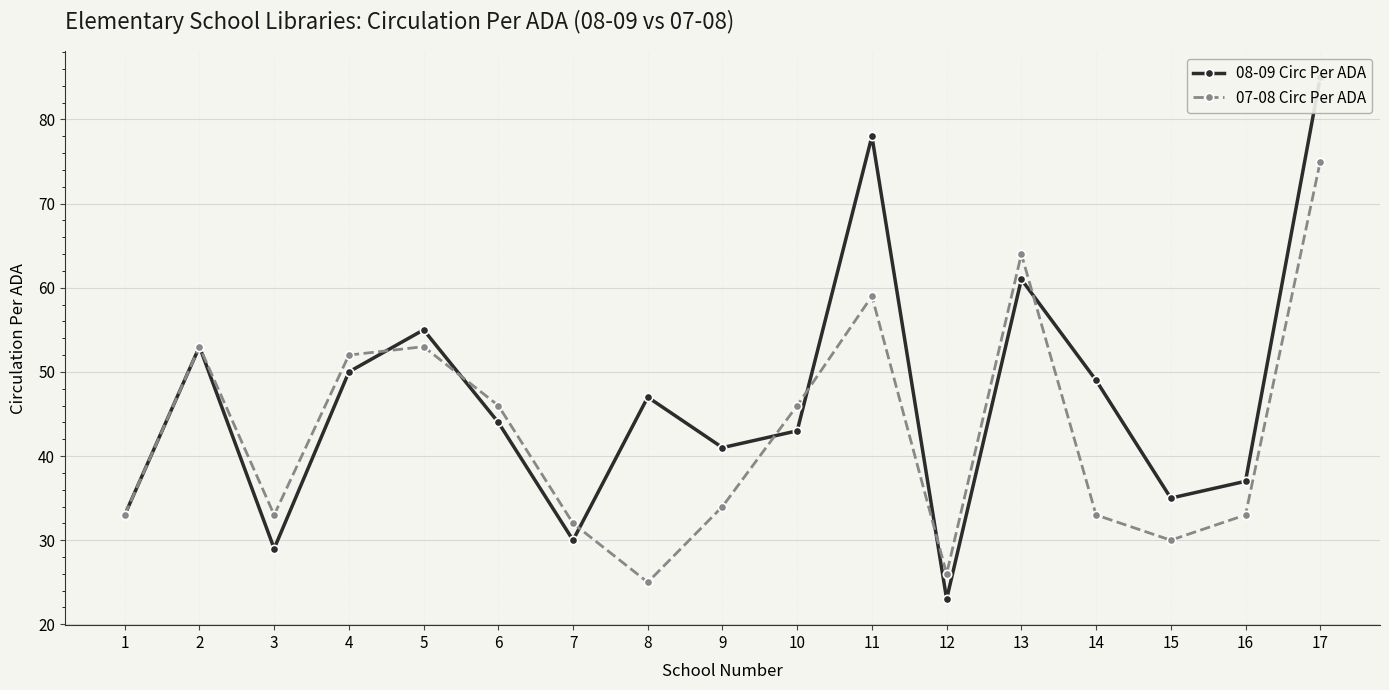

Where does the 08-09 Circ Per ADA series first go above 44?

2